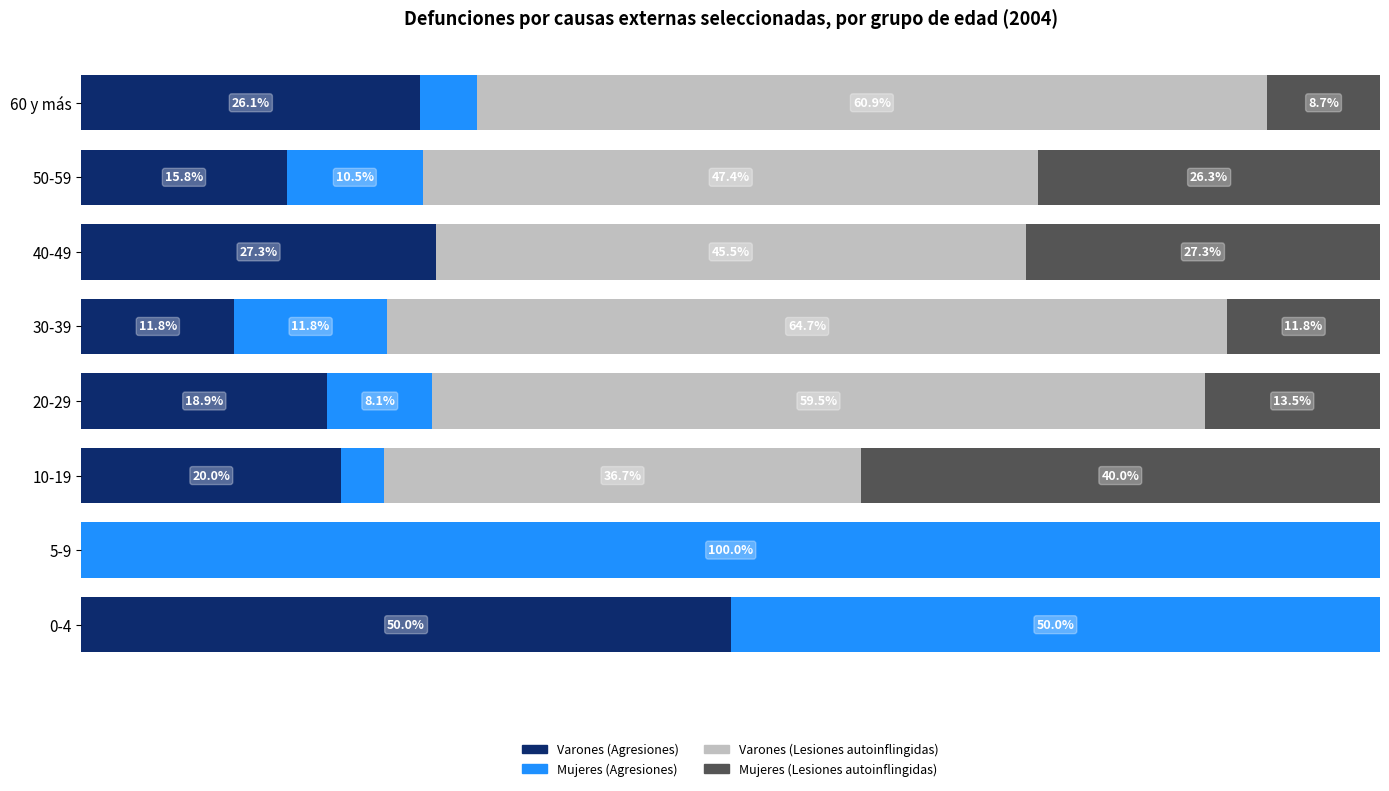

Reading right to left, what are all the values shown in this chart?

Varones (Agresiones): 26.1	15.8	27.3	11.8	18.9	20.0	0.0	50.0
Mujeres (Agresiones): 4.3	10.5	0.0	11.8	8.1	3.3	100.0	50.0
Varones (Lesiones autoinflingidas): 60.9	47.4	45.5	64.7	59.5	36.7	0.0	0.0
Mujeres (Lesiones autoinflingidas): 8.7	26.3	27.3	11.8	13.5	40.0	0.0	0.0